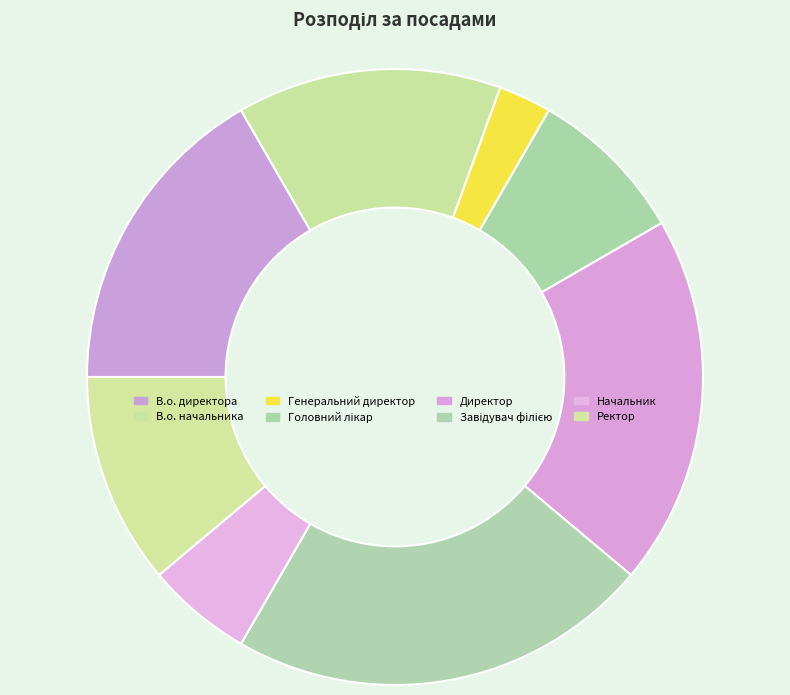

What percentage is NOT represented by Завідувач філією?

77.8%